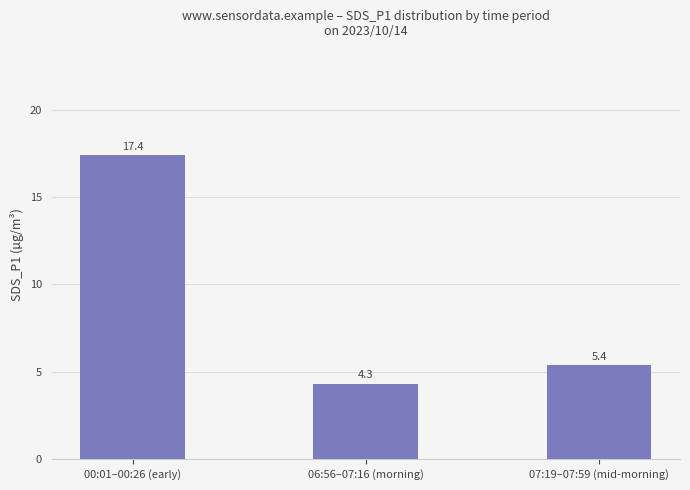

Is it true that the value at 00:01–00:26 (early) is 17.4?

True